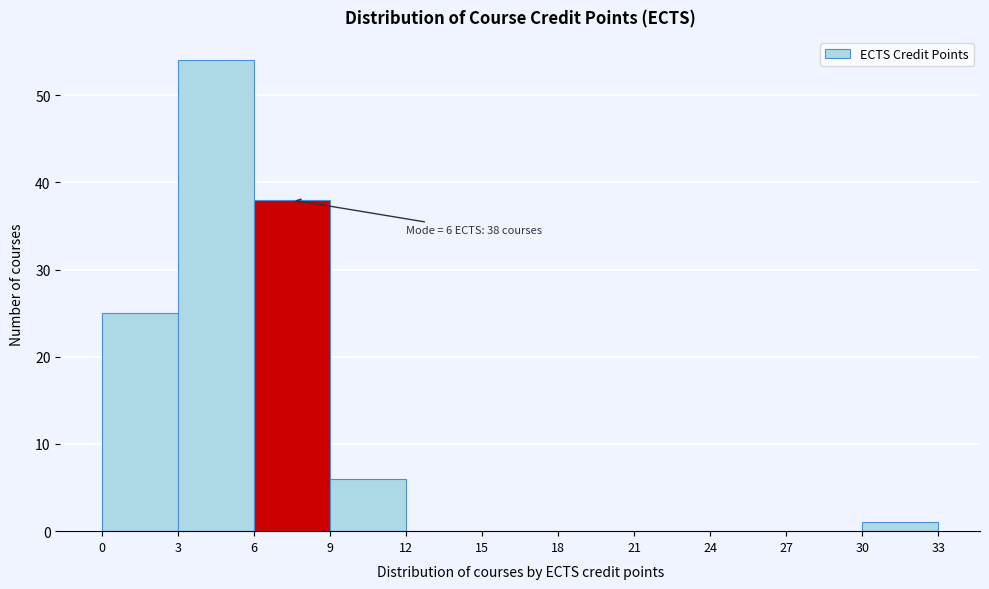

Over which range of the x-axis is the bar tallest?

3 to 6